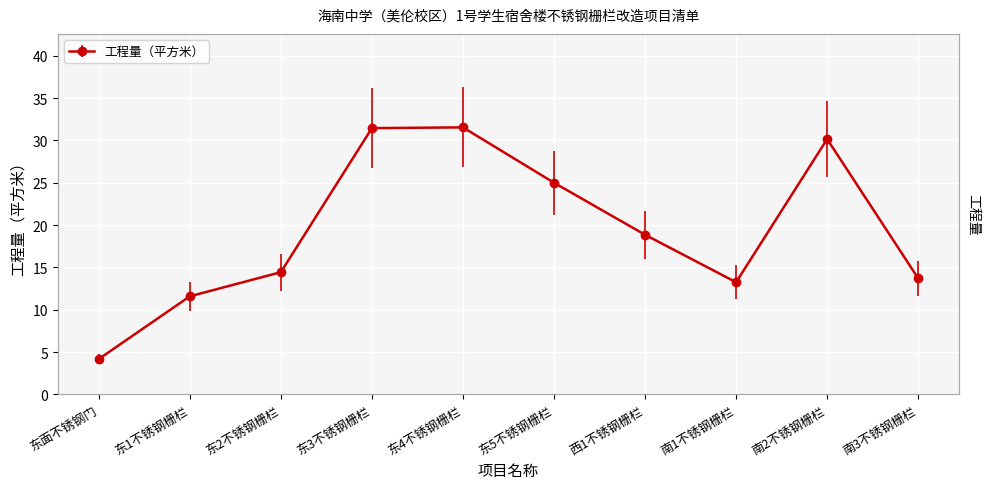

How many categories are shown in the chart?

10